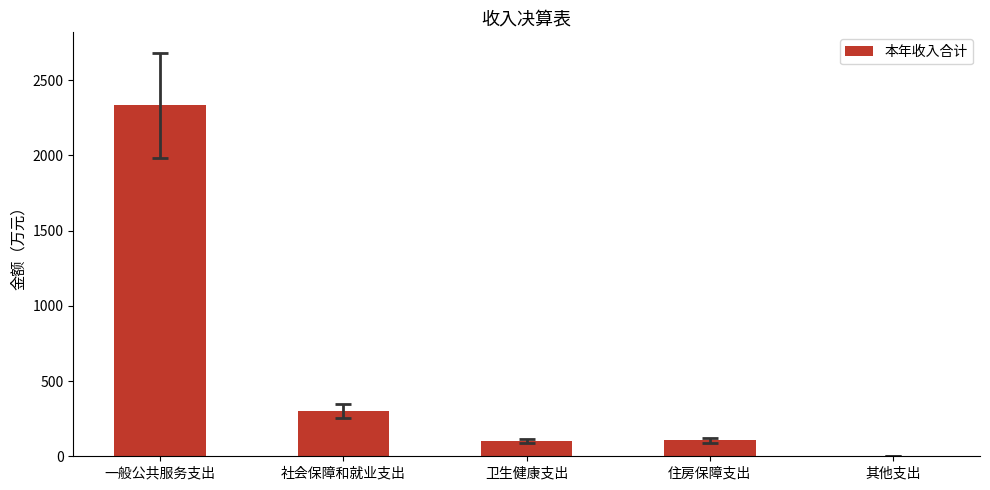

The chart shows a value of 106.3 at 住房保障支出. True or false?

True